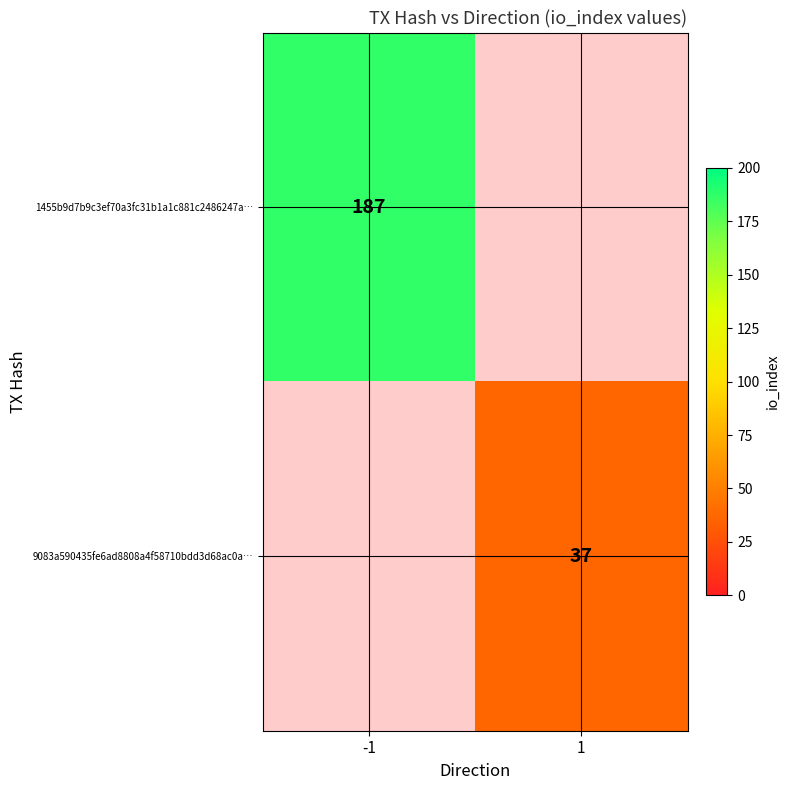

Is it true that 1455b9d7b9c3ef70a3fc31b1a1c881c2486247a… equals 106 at -1?

False